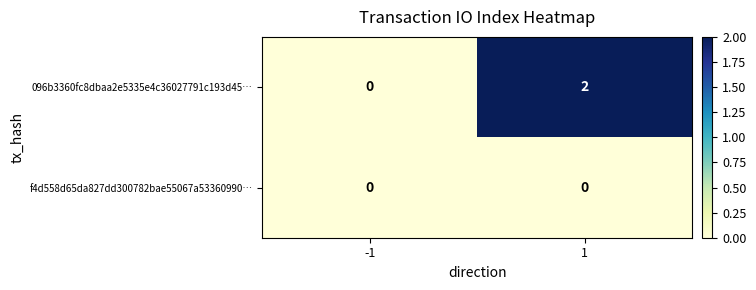

Rank the series by their average value, from lowest to highest.

f4d558d65da827dd300782bae55067a53360990…, 096b3360fc8dbaa2e5335e4c36027791c193d45…